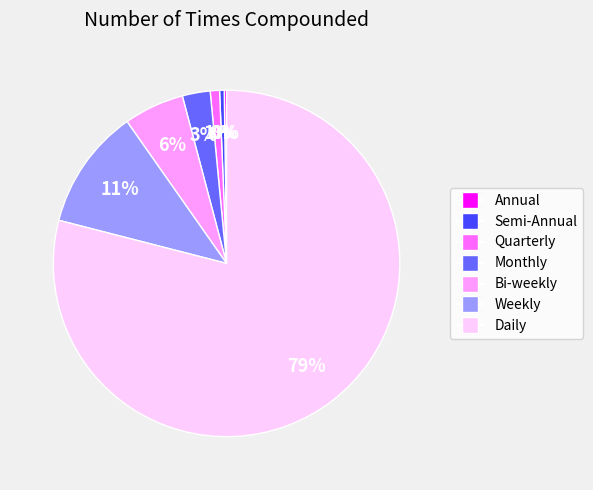

Which slice represents more than half of the pie?

Daily